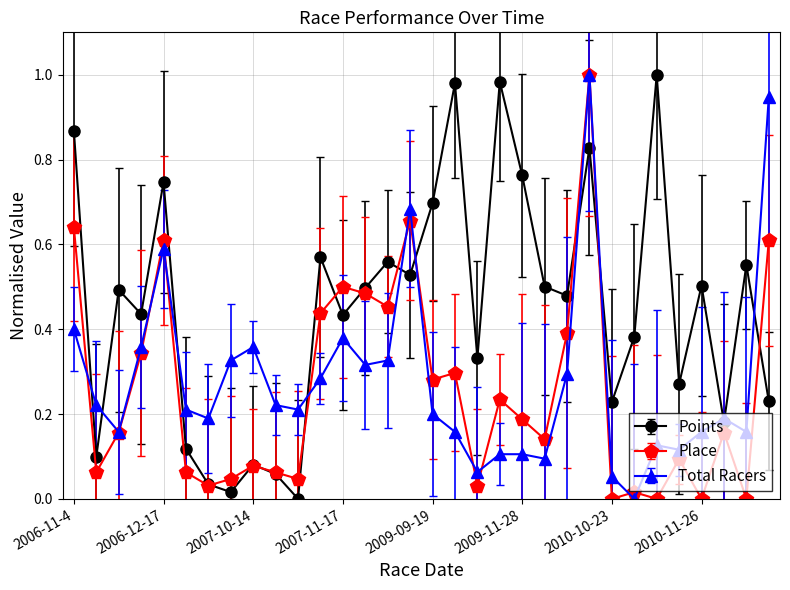

How many interior local peaks does the Place series have?

10